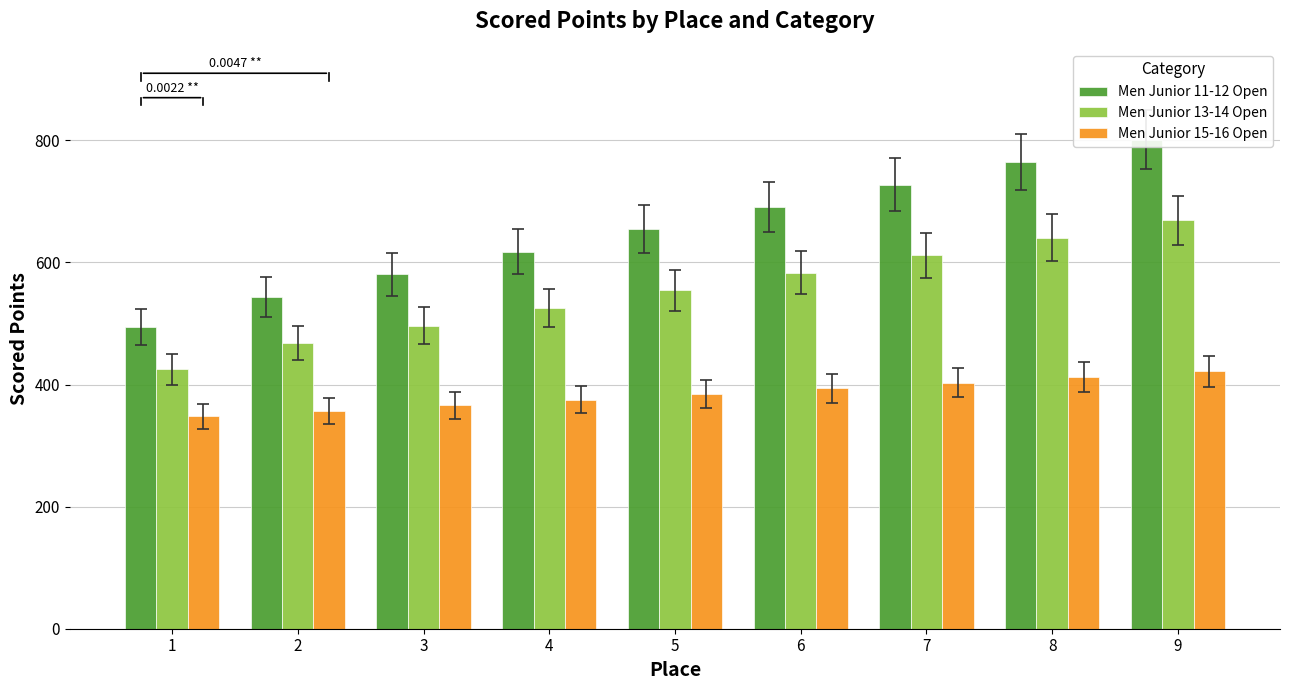

How many values in the Men Junior 13-14 Open series exceed 554?

5